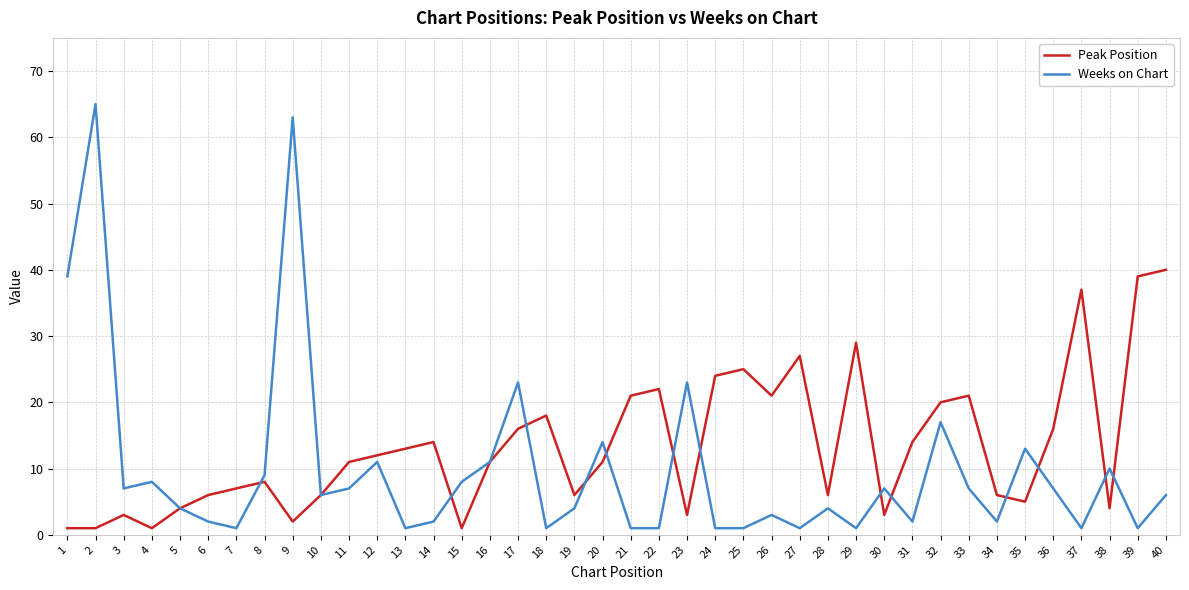

Which series has the widest spread of values?

Weeks on Chart